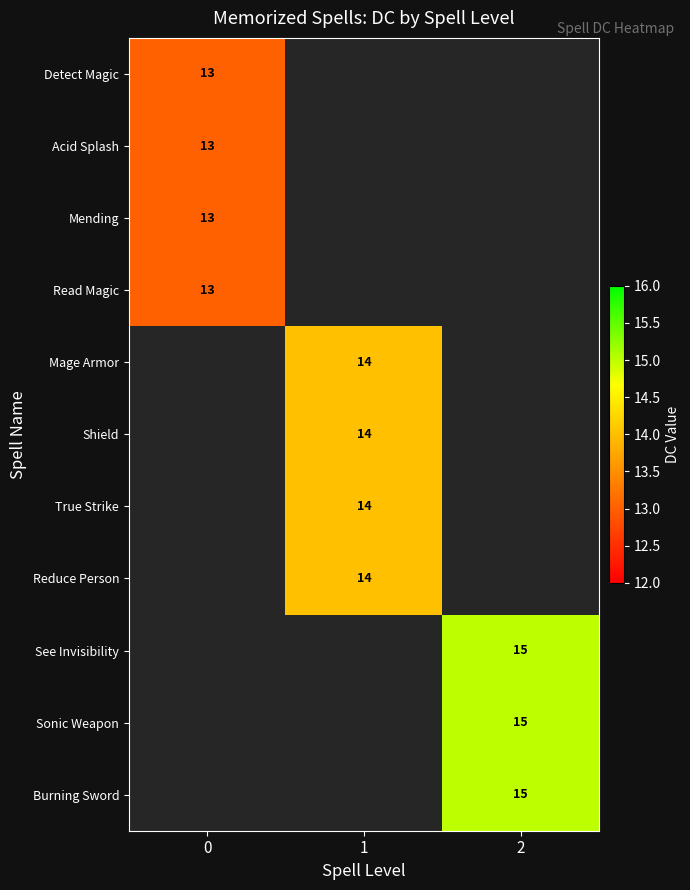

The Mending series shows 13 at 0. True or false?

True